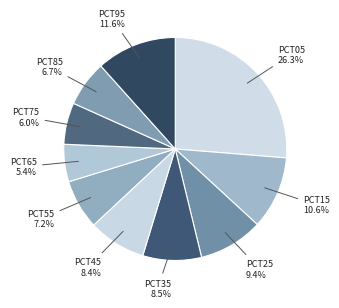

Rank the categories by value from highest to lowest.

pct05, pct95, pct15, pct25, pct35, pct45, pct55, pct85, pct75, pct65